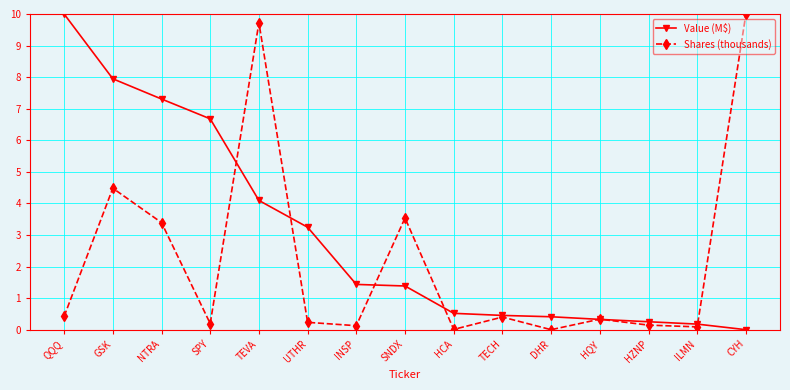

What are all the series names shown in the legend?

Value (M$), Shares (thousands)